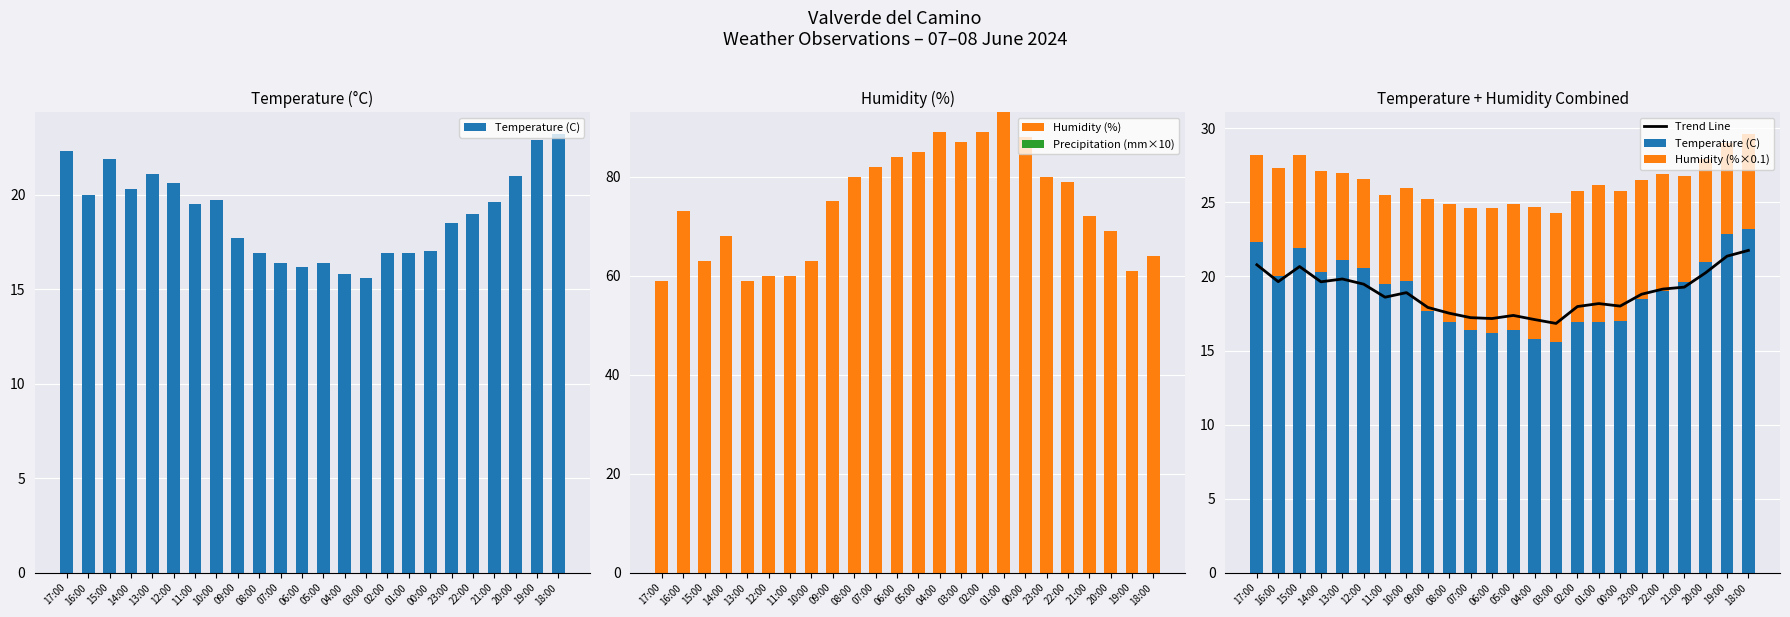

What is the label of the 4th bar from the right?

21:00